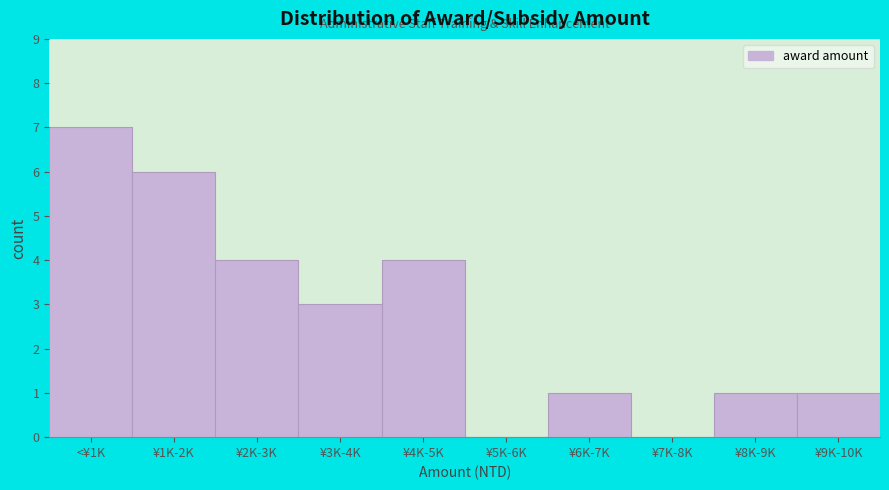

Reading left to right, list all the values displayed in this chart.

<¥1K=7	¥1K-2K=6	¥2K-3K=4	¥3K-4K=3	¥4K-5K=4	¥5K-6K=0	¥6K-7K=1	¥7K-8K=0	¥8K-9K=1	¥9K-10K=1